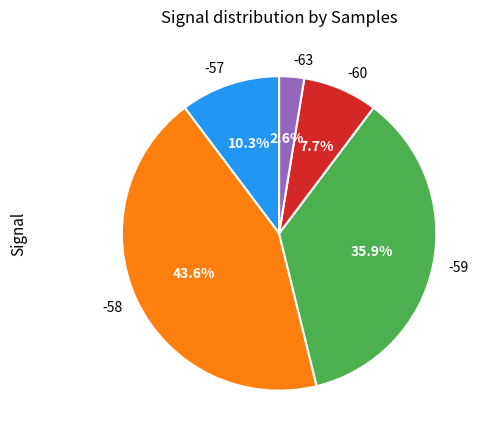

Count the number of slices in the pie.

5